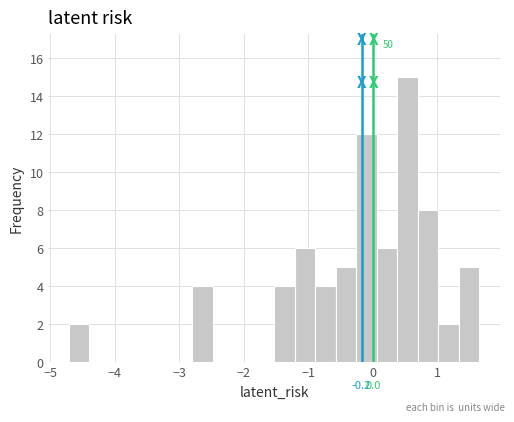

Around what value on the x-axis is the tallest bar? Give the approximate position of its centre, as read against the axis.

0.5